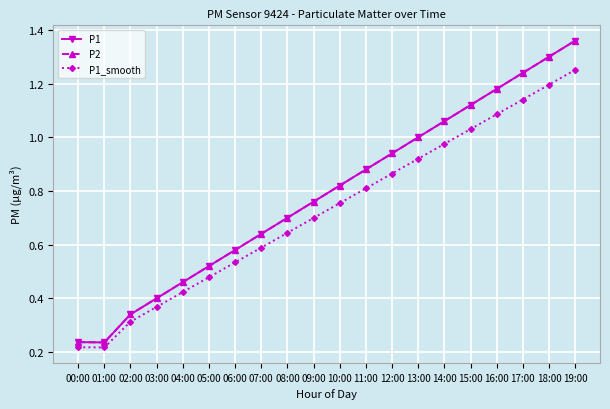

Does the chart have visible grid lines?

Yes